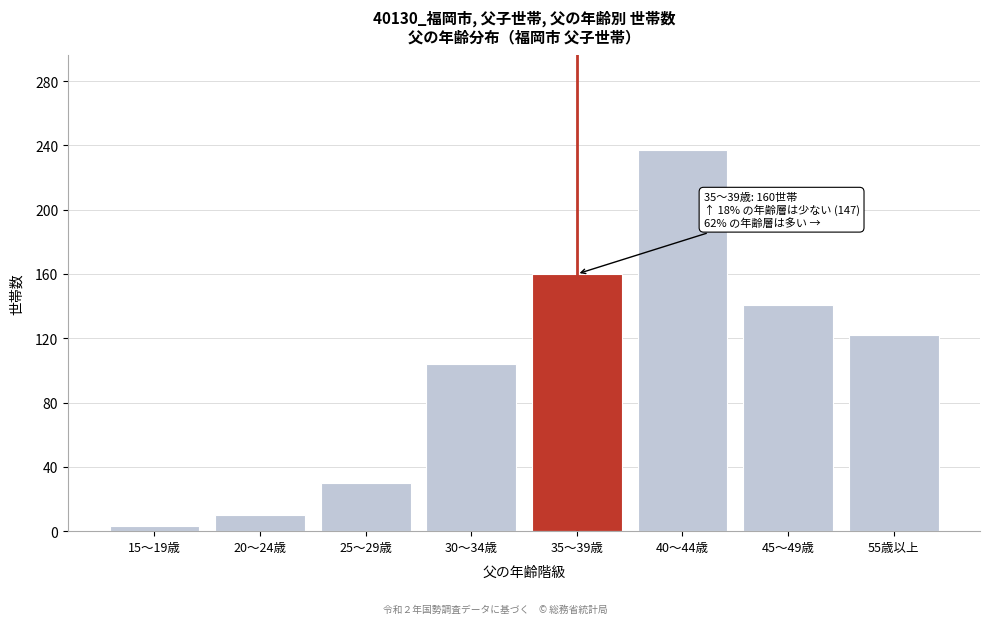

Reading right to left, list all the values displayed in this chart.

55歳以上=122	45～49歳=141	40～44歳=237	35～39歳=160	30～34歳=104	25～29歳=30	20～24歳=10	15～19歳=3